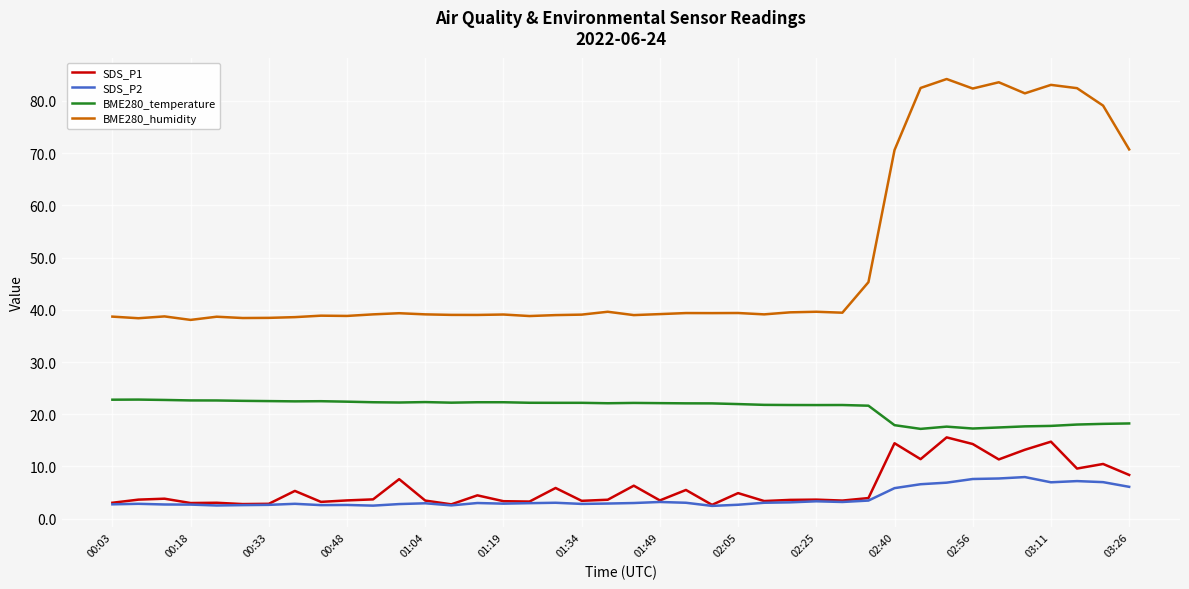

Which series has the largest total across all categories?

BME280_humidity